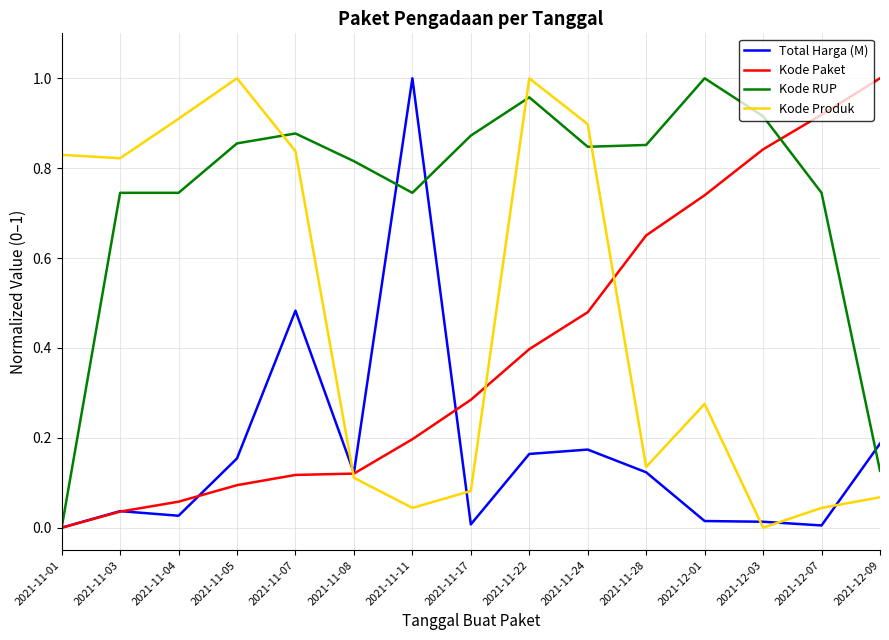

Is it true that Kode RUP equals 1.0 at 2021-12-01?

True